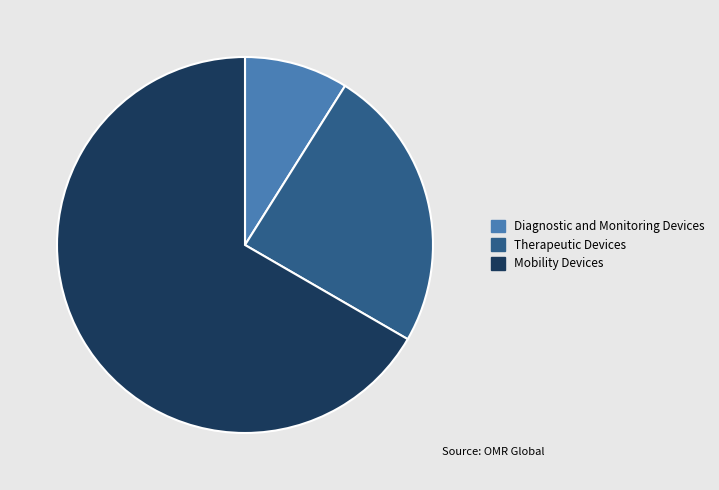

Between Therapeutic Devices and Mobility Devices, which is larger?

Mobility Devices